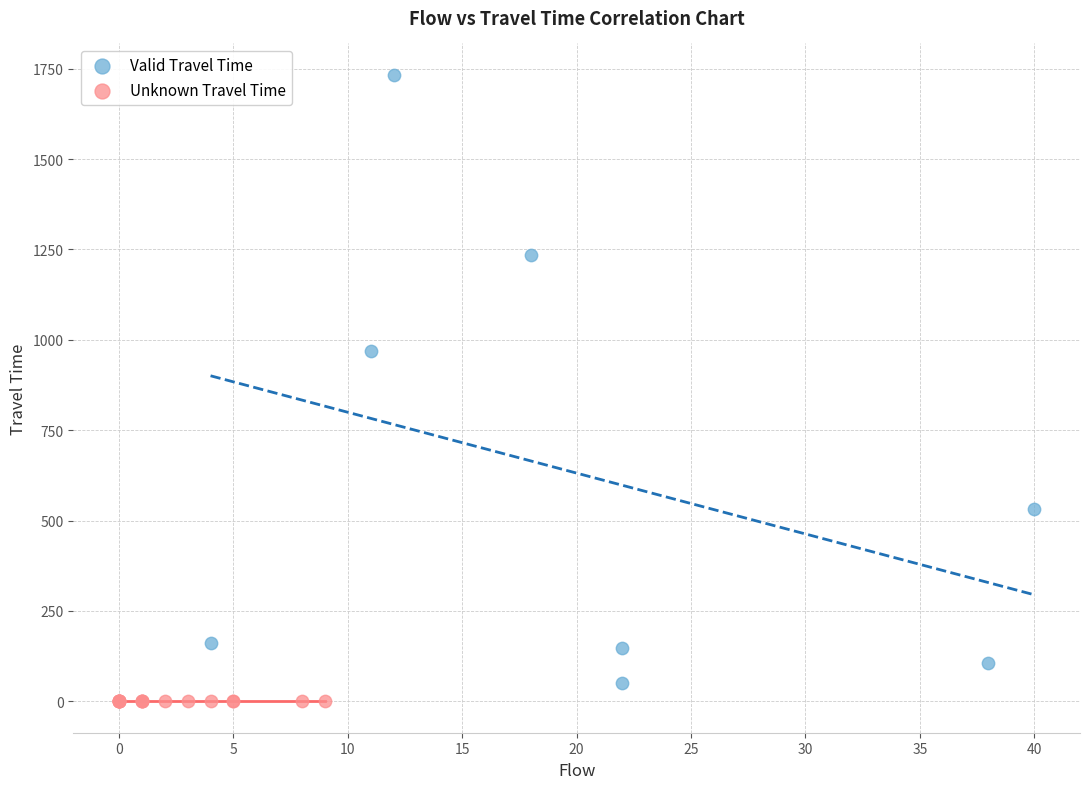

Which series contains the highest Y value?

Valid Travel Time